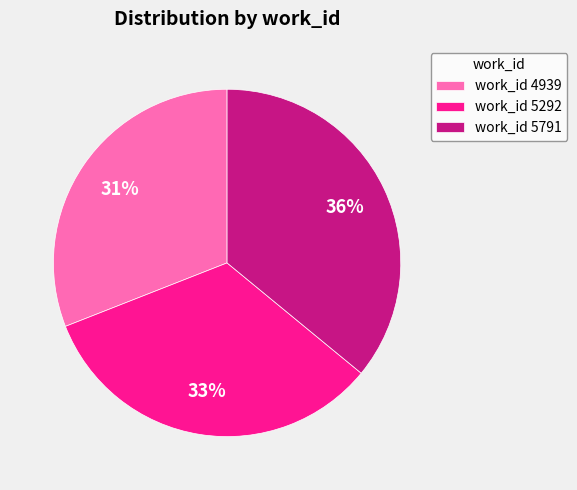

Is the sum of work_id 4939 and work_id 5791 greater than half?

Yes